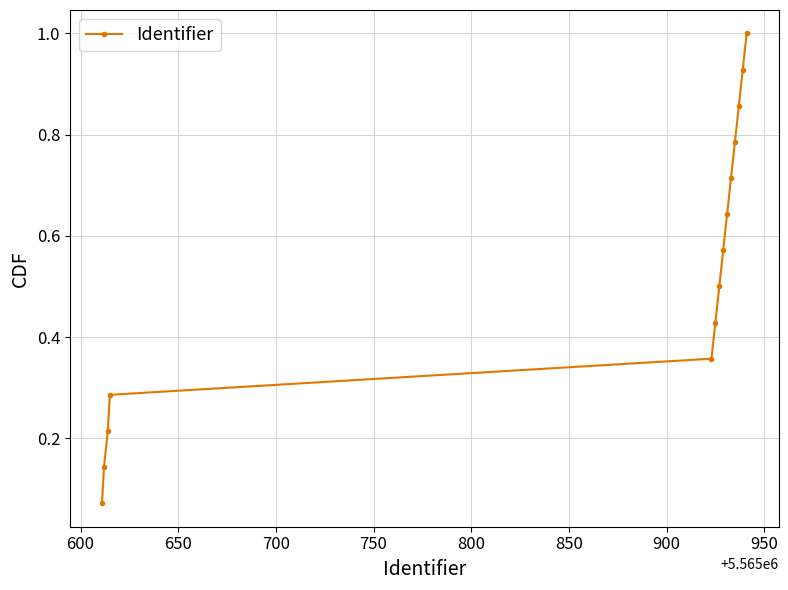

What is the value of the 7th point from the left?

0.5